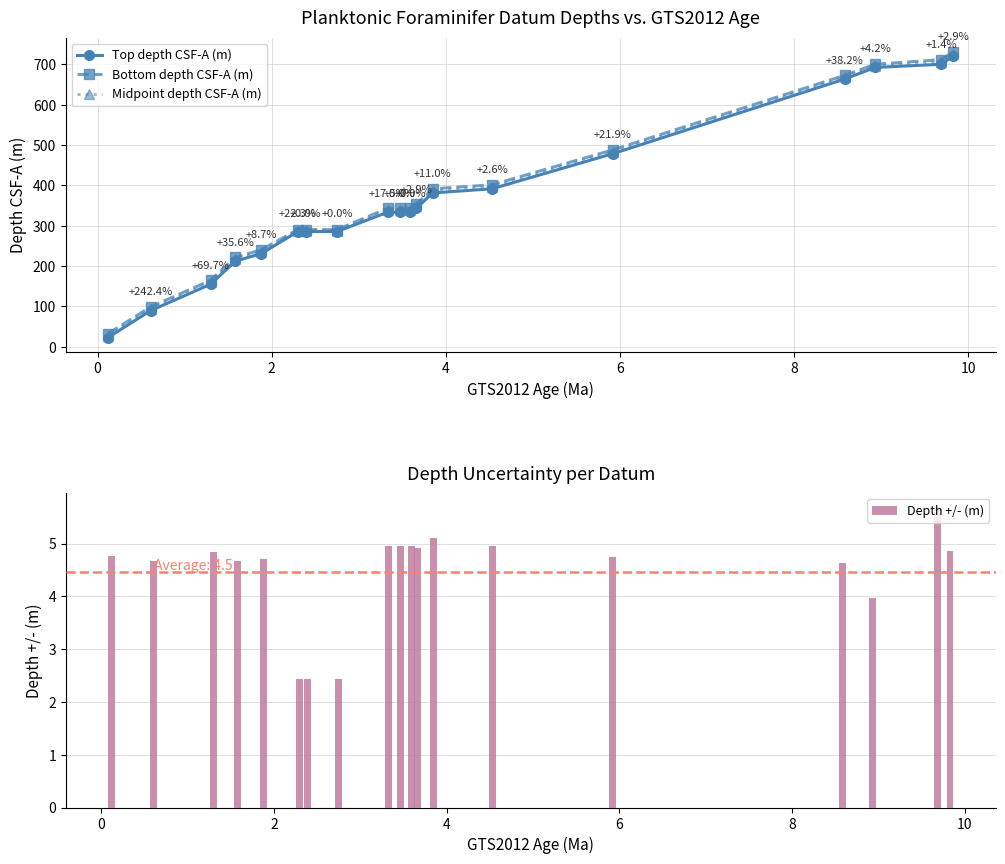

Rank the series by their maximum value, from lowest to highest.

Depth +/- (m), Top depth CSF-A (m), Midpoint depth CSF-A (m), Bottom depth CSF-A (m)